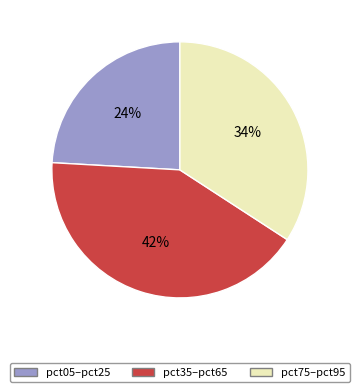

To the nearest percent, what percentage of the pie is pct35–pct65?

42%